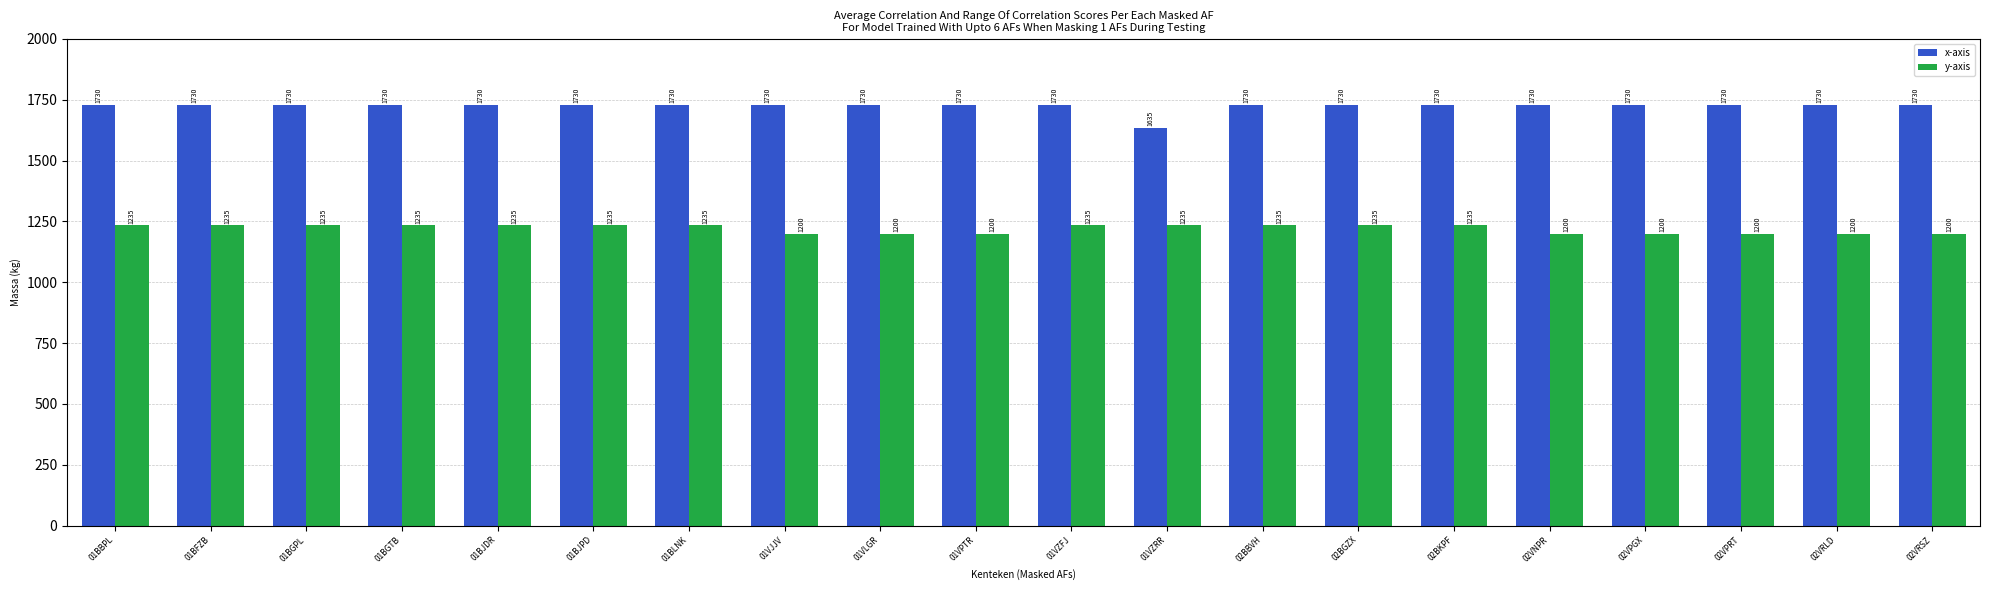

Rank the series by their maximum value, from highest to lowest.

x-axis, y-axis